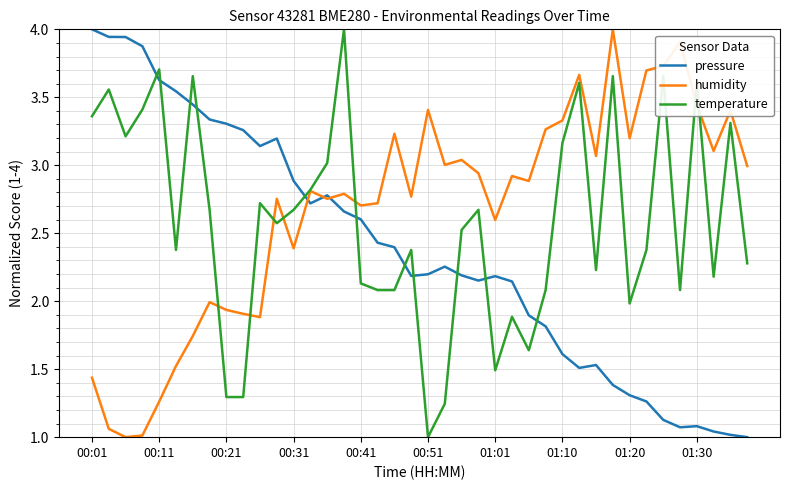

Rank the series by their average value, from highest to lowest.

humidity, temperature, pressure